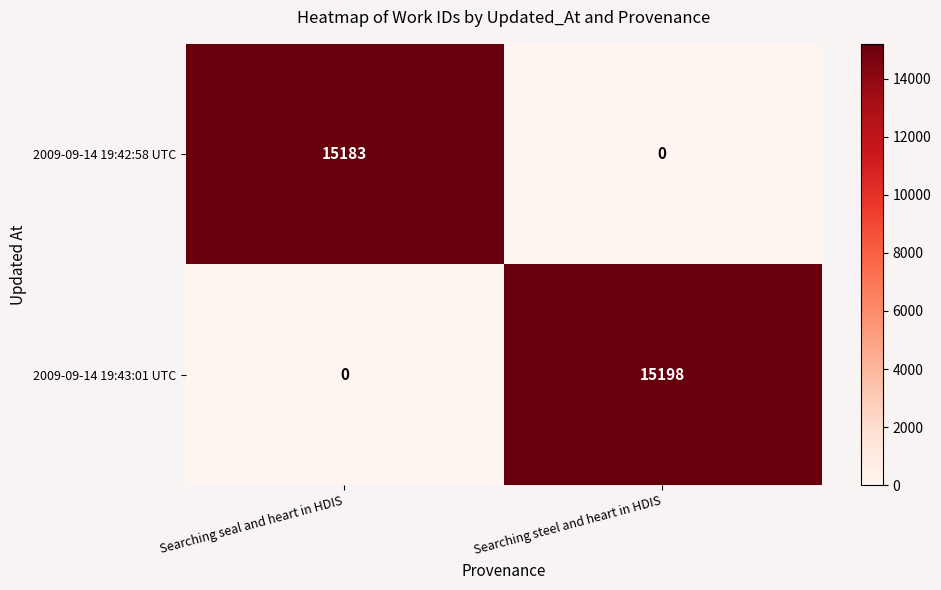

Reading left to right, list all the values displayed in this chart.

2009-09-14 19:42:58 UTC: Searching seal and heart in HDIS=15183	Searching steel and heart in HDIS=0
2009-09-14 19:43:01 UTC: Searching seal and heart in HDIS=0	Searching steel and heart in HDIS=15198